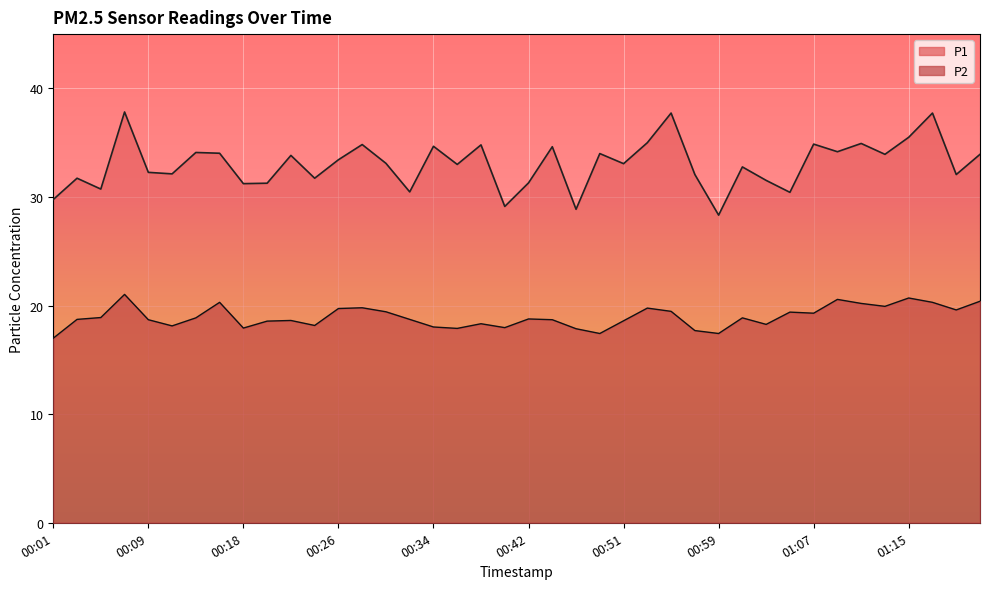

At which category does P1 reach its first local valley?

00:05